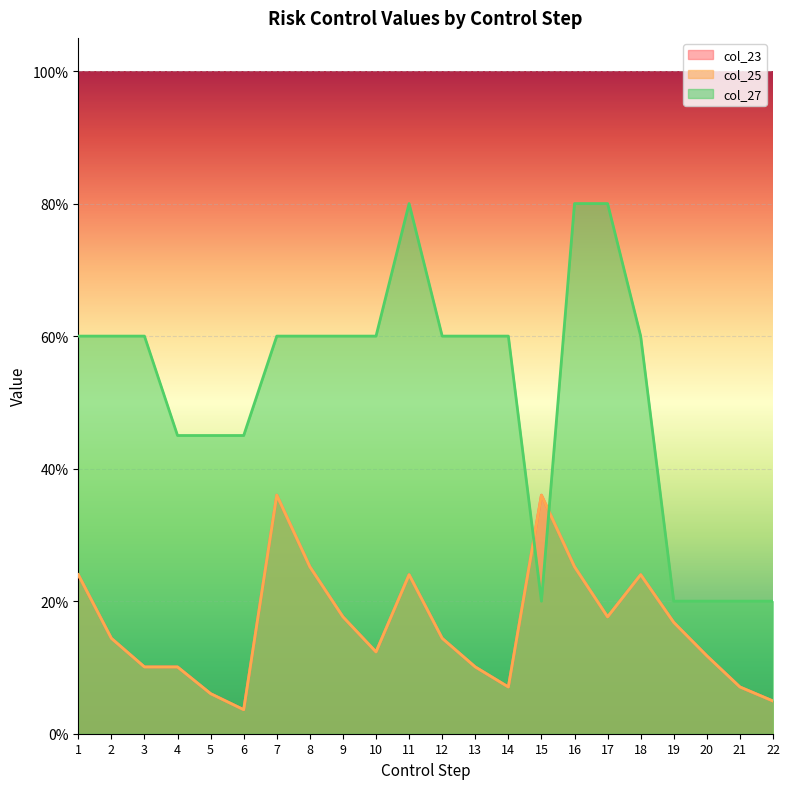

Reading right to left, list all the values displayed in this chart.

col_23: 22=0.0	21=0.1	20=0.1	19=0.2	18=0.2	17=0.2	16=0.3	15=0.4	14=0.1	13=0.1	12=0.1	11=0.2	10=0.1	9=0.2	8=0.3	7=0.4	6=0.0	5=0.1	4=0.1	3=0.1	2=0.1	1=0.2
col_25: 22=0.0	21=0.1	20=0.1	19=0.2	18=0.2	17=0.2	16=0.3	15=0.4	14=0.1	13=0.1	12=0.1	11=0.2	10=0.1	9=0.2	8=0.3	7=0.4	6=0.0	5=0.1	4=0.1	3=0.1	2=0.1	1=0.2
col_27: 22=0.2	21=0.2	20=0.2	19=0.2	18=0.6	17=0.8	16=0.8	15=0.2	14=0.6	13=0.6	12=0.6	11=0.8	10=0.6	9=0.6	8=0.6	7=0.6	6=0.4	5=0.4	4=0.4	3=0.6	2=0.6	1=0.6